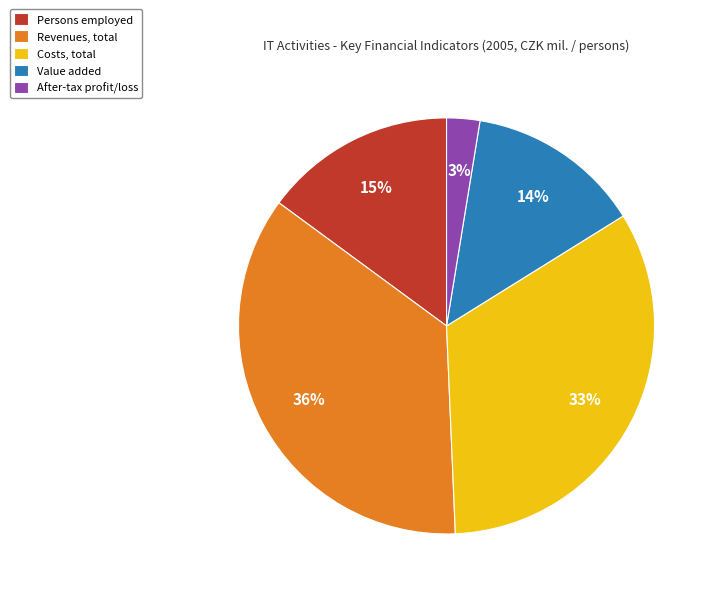

Rank the categories by value from highest to lowest.

Revenues, total, Costs, total, Persons employed, Value added, After-tax profit/loss